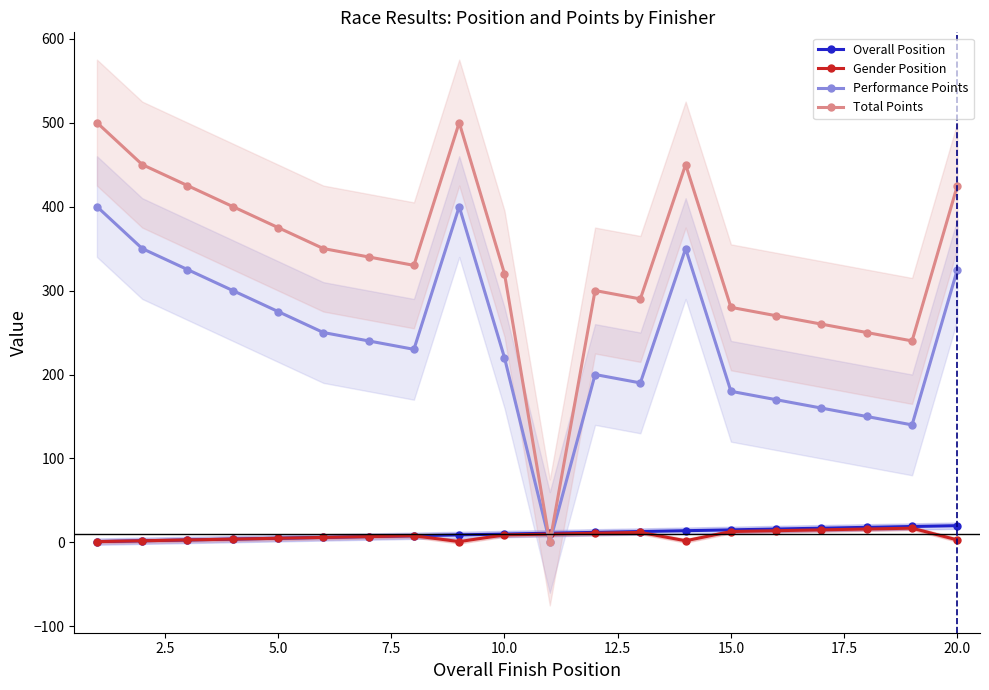

After their last crossing, which series has the higher values: Overall Position or Performance Points?

Performance Points